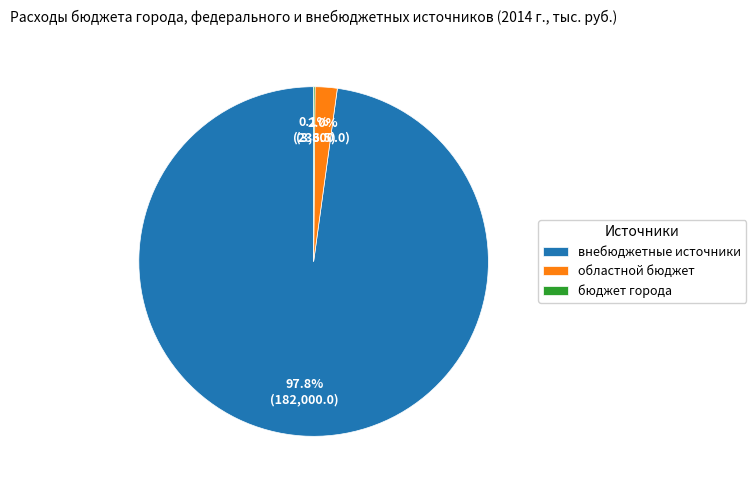

Which slice represents more than half of the pie?

внебюджетные источники